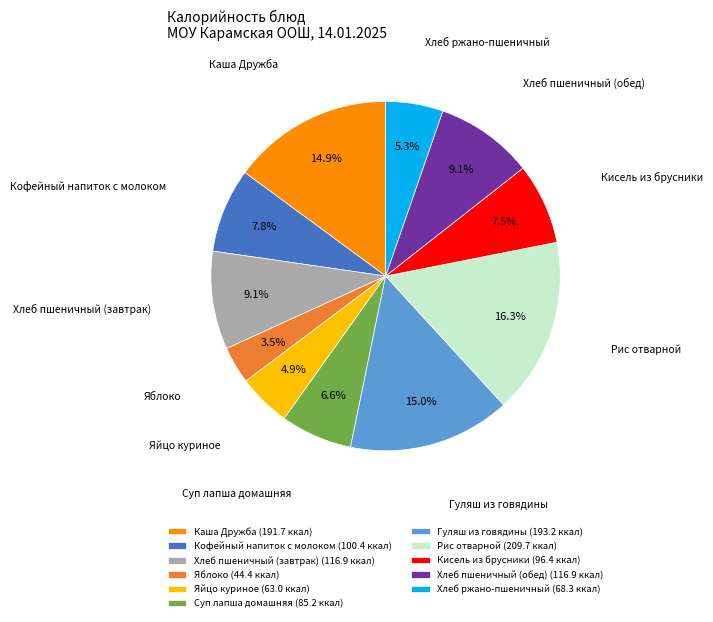

Does Рис отварной represent more than half of the total?

No